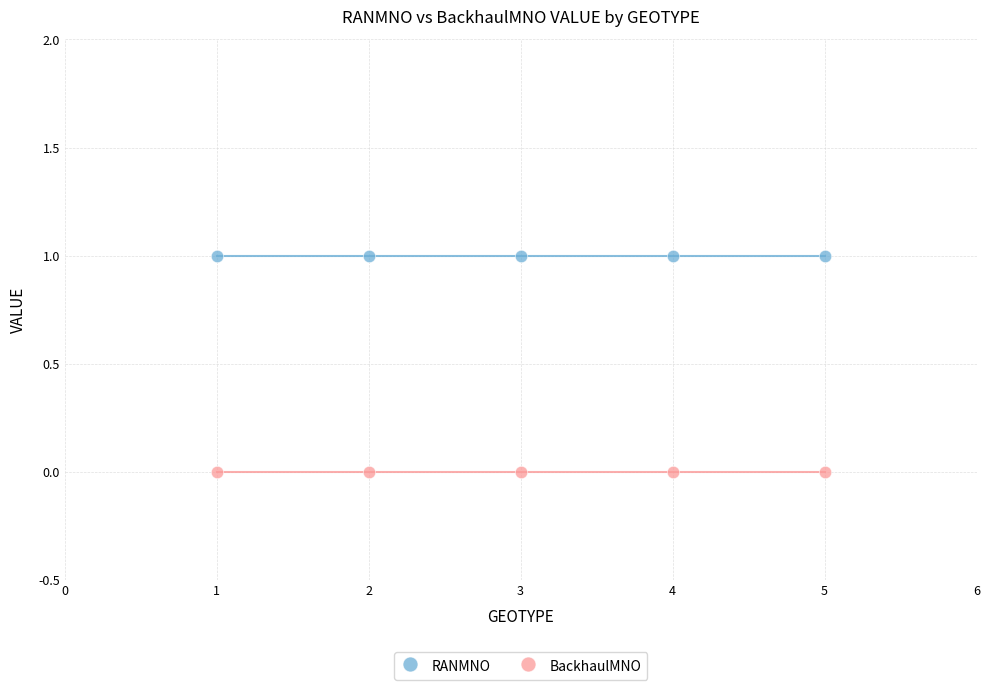

Which series reaches the minimum Y coordinate?

BackhaulMNO